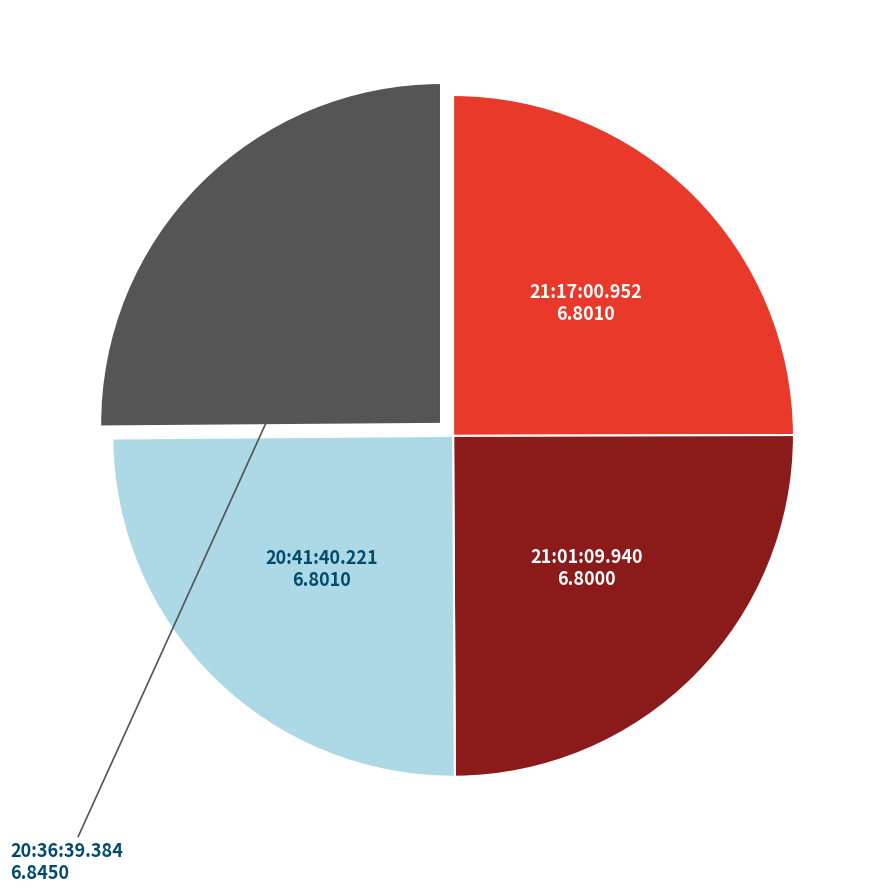

Does any single category account for the majority?

No